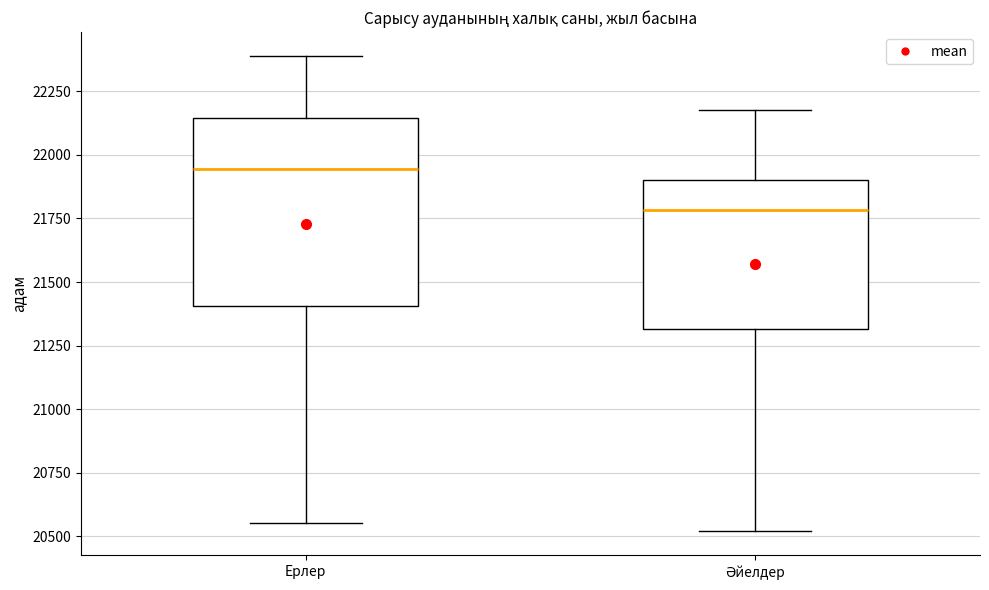

Comparing the boxes themselves (not the whiskers), which one is the tallest?

Ерлер